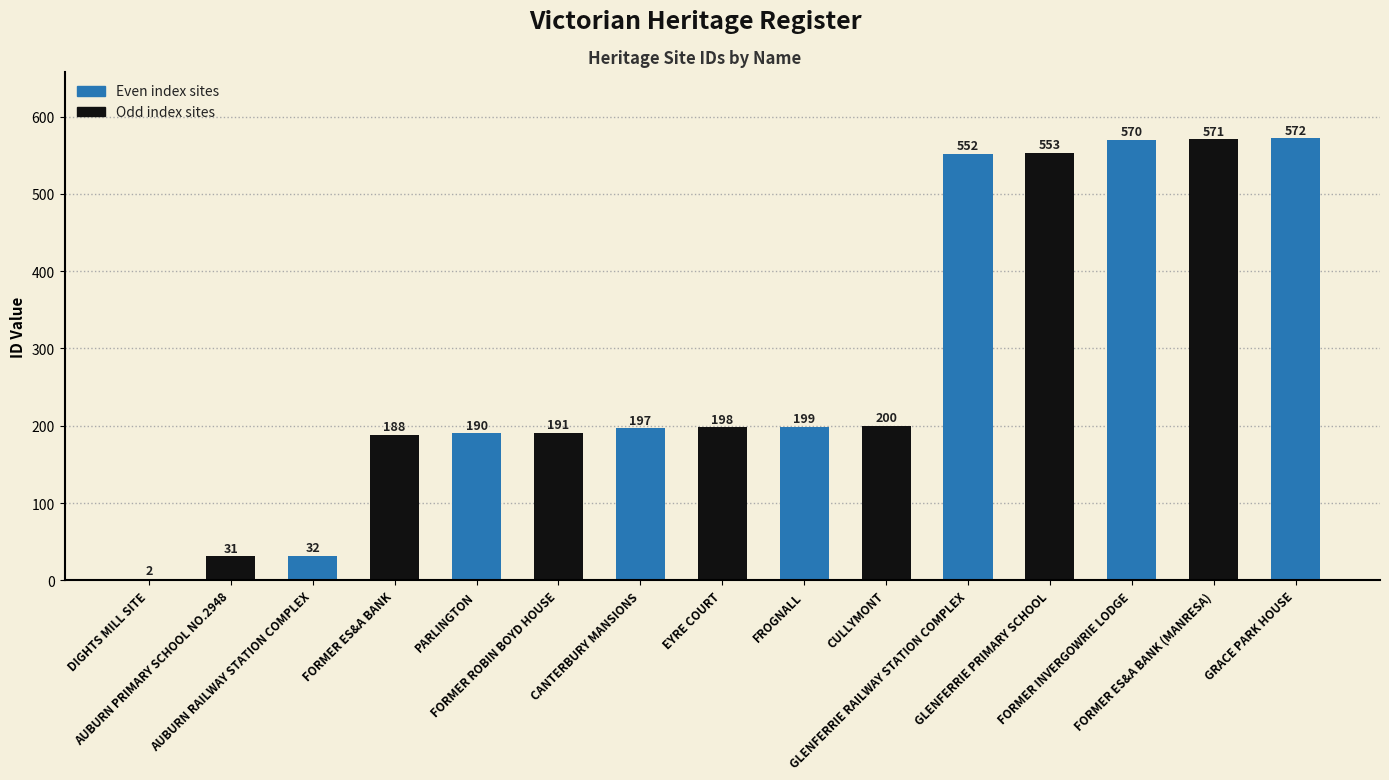

What is the label of the 8th bar from the left?

EYRE COURT